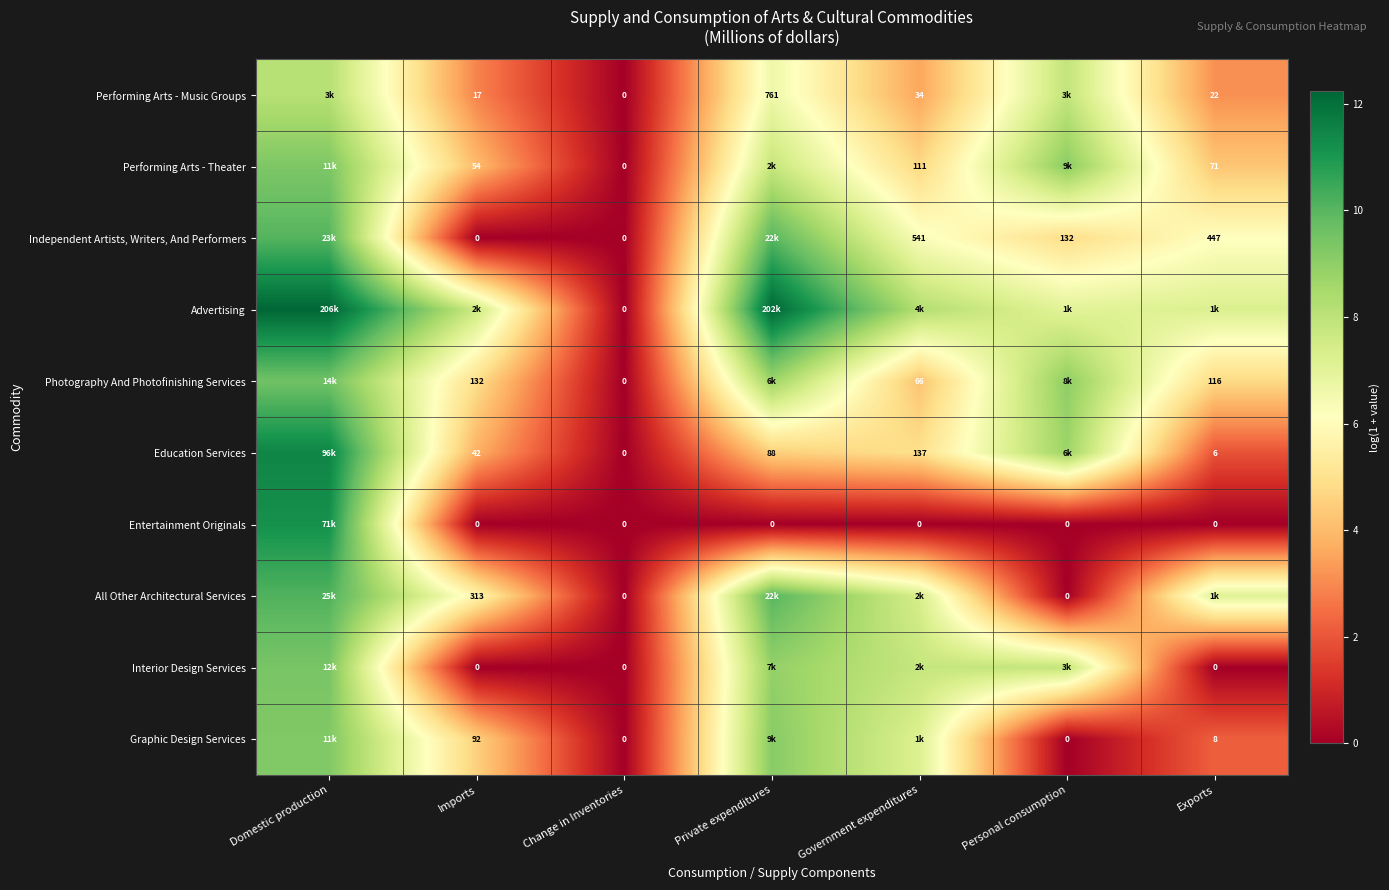

What is the sum of the Photography And Photofinishing Services values at Private expenditures and Imports?

13.6